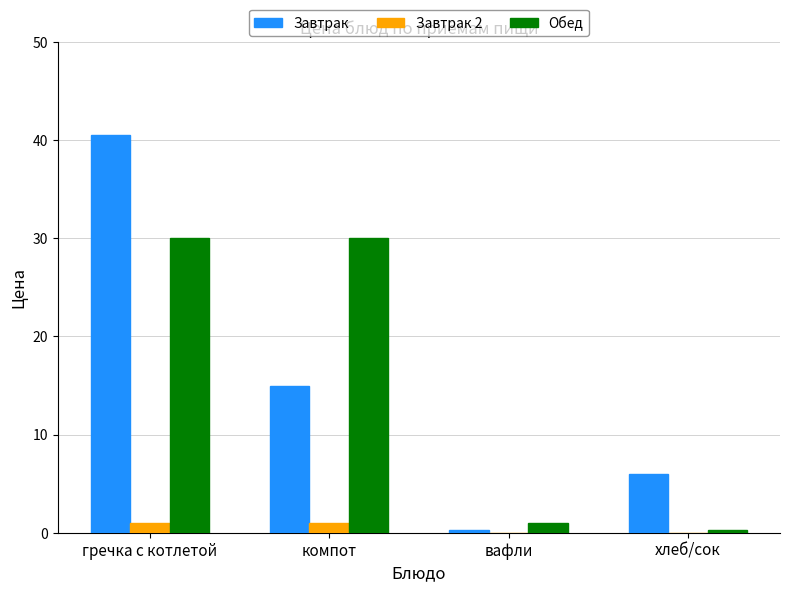

What is the greatest value displayed?

40.5